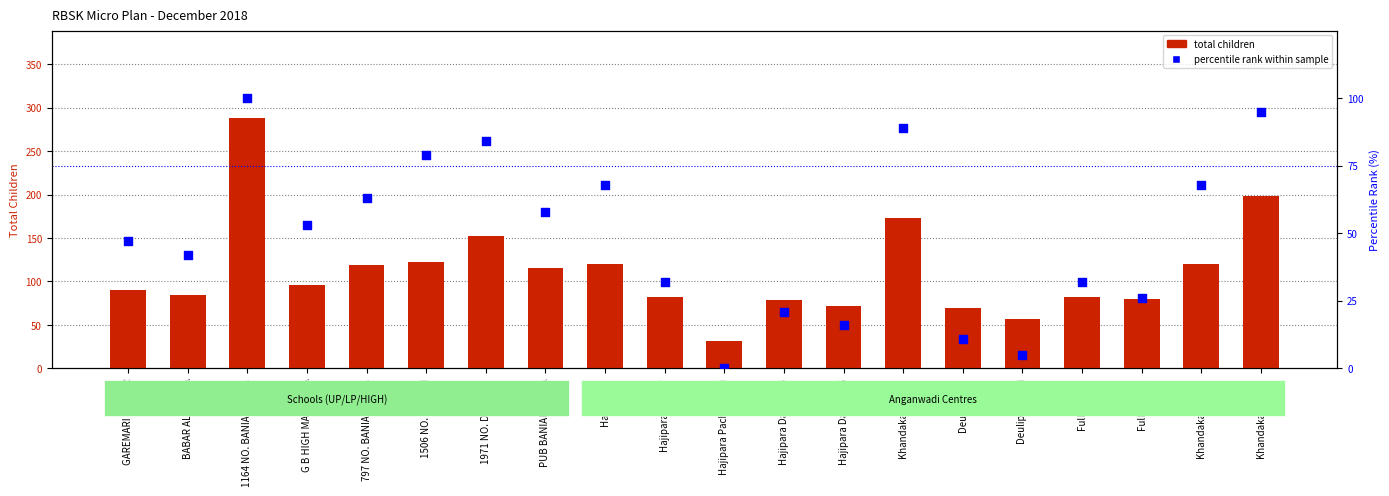

Which series has the widest spread of Y values?

total children